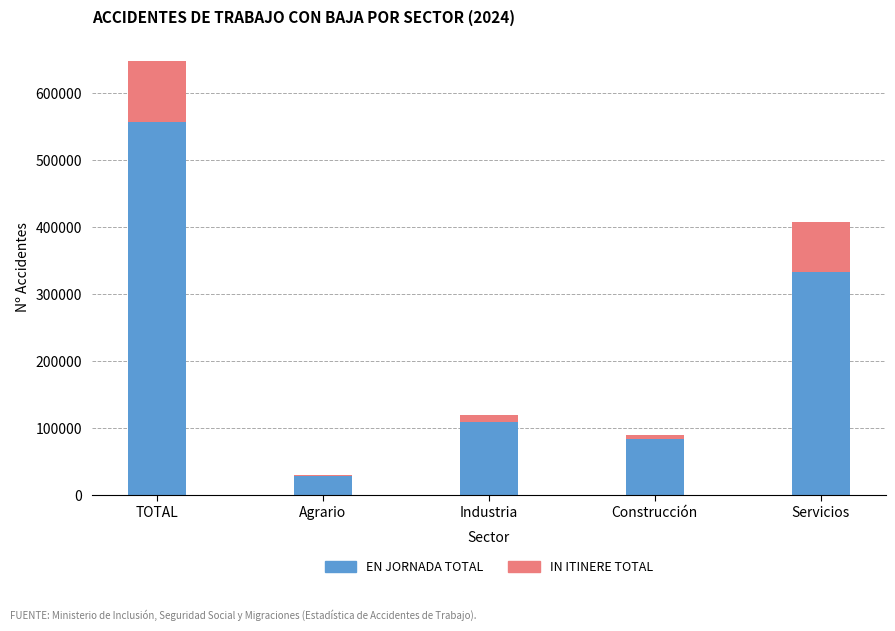

At which category is the sum across all series the highest?

TOTAL